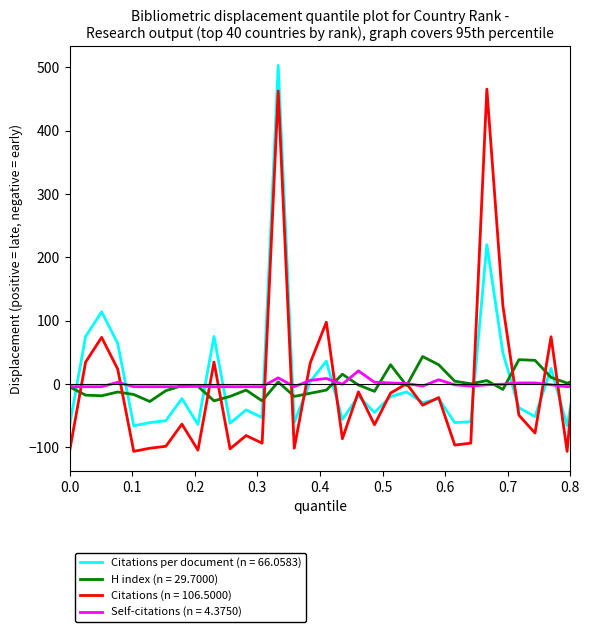

What is the maximum value for Self-citations (n = 4.3750)?

20.6